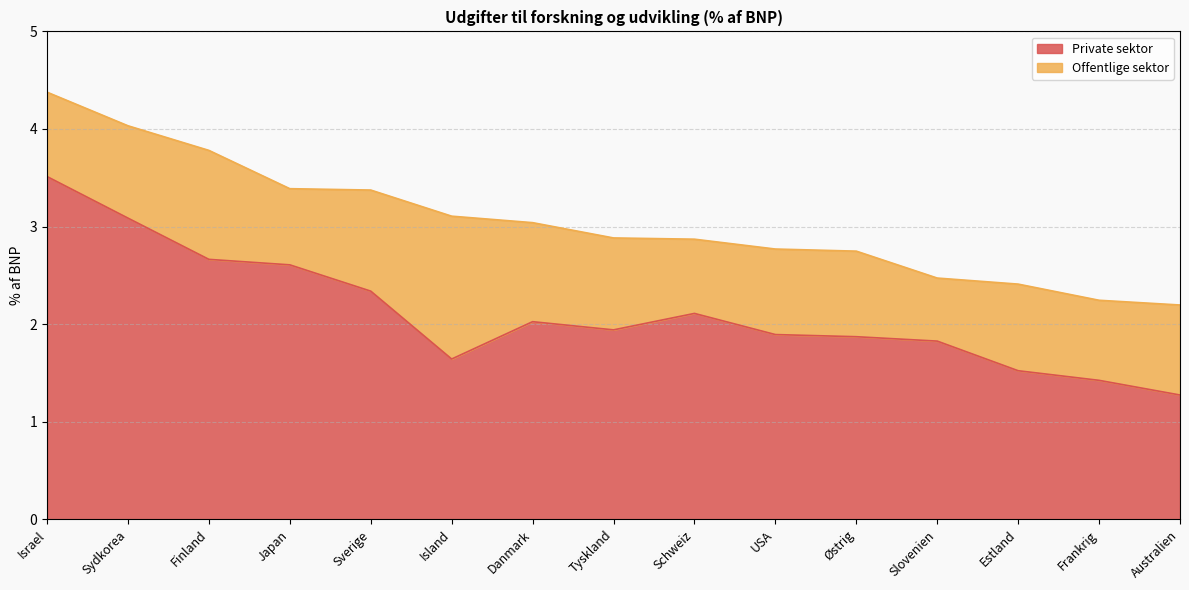

What is the difference between the Private sektor values at Tyskland and Australien?

0.7